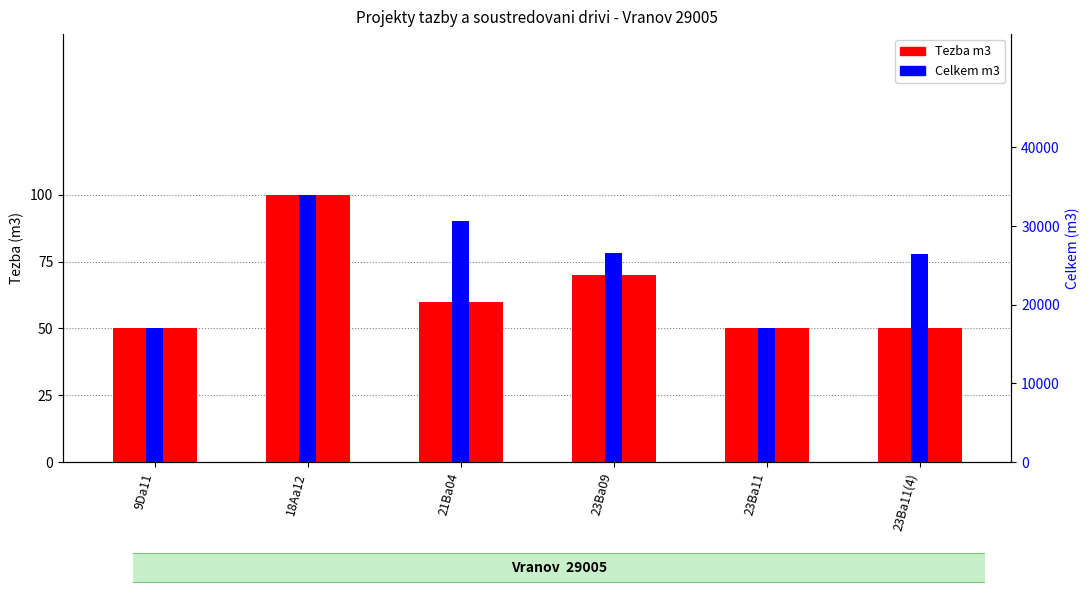

List the series in order of their overall mean, highest first.

Celkem m3, Tezba m3